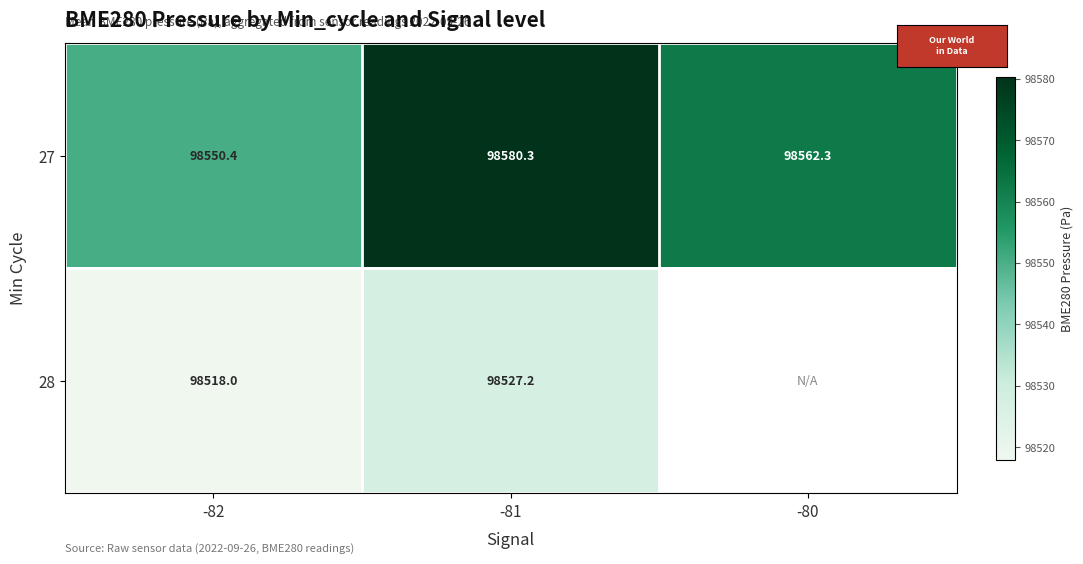

How many data points in 27 are above 98562?

2